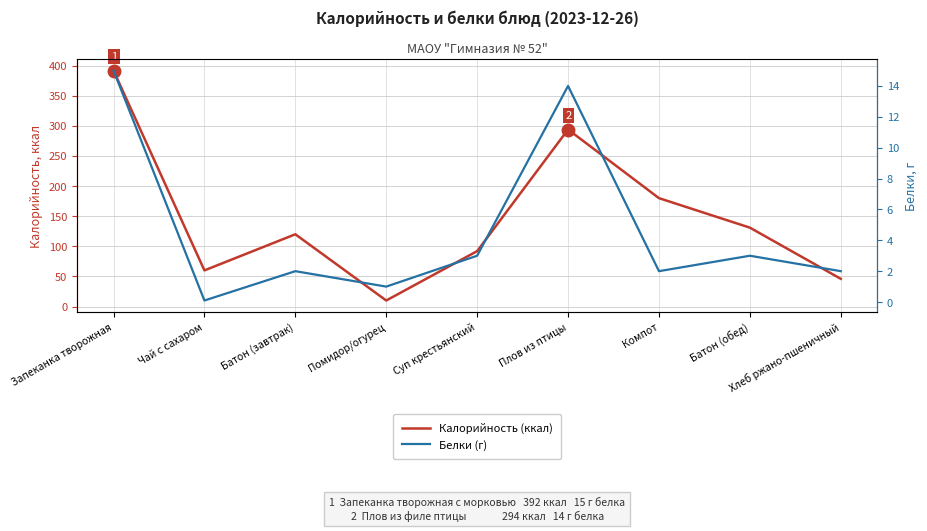

At which label does Белки (г) reach its minimum?

Чай с сахаром